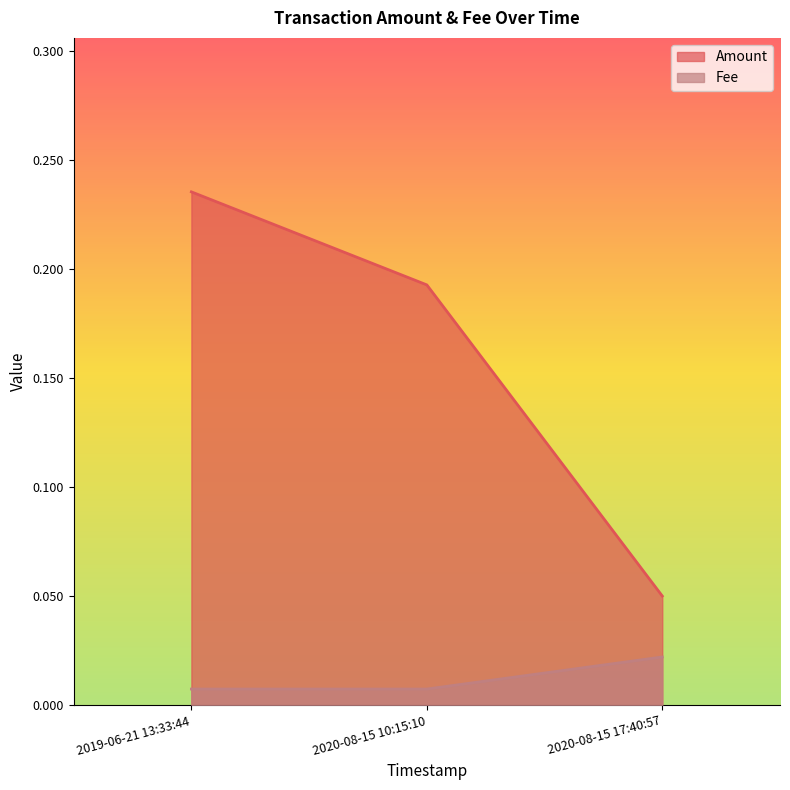

List the series in order of their overall mean, highest first.

Amount, Fee